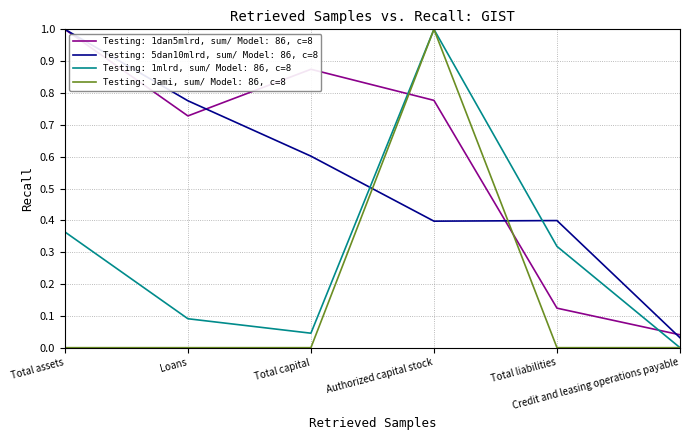

How many intersections are there between Testing: Jami, sum/ Model: 86, c=8 and Testing: 5dan10mlrd, sum/ Model: 86, c=8?

2